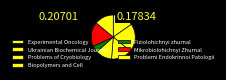

What percentage do Problems of Cryobiology and Biopolymers and Cell together represent?

27.4%